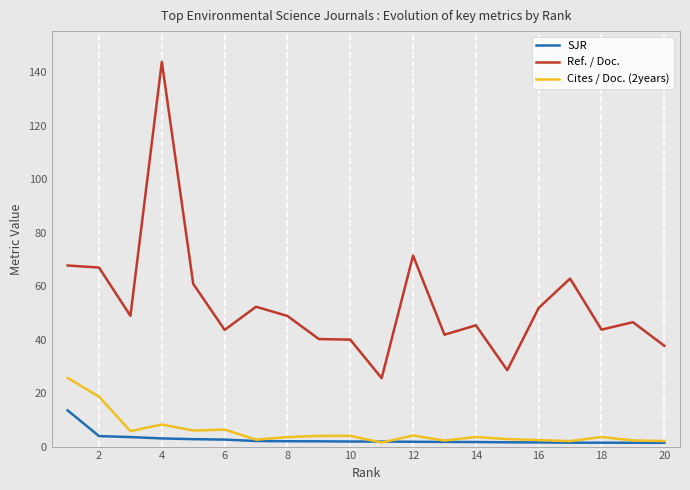

Rank the series by their maximum value, from highest to lowest.

Ref. / Doc., Cites / Doc. (2years), SJR